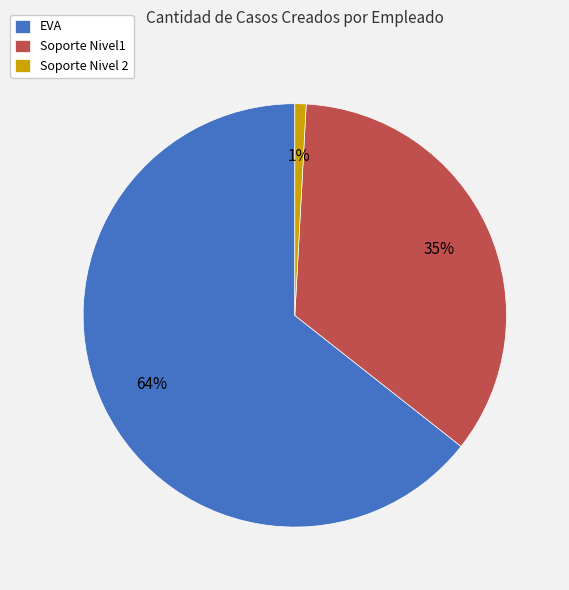

Is there any slice that represents more than half of the pie?

Yes